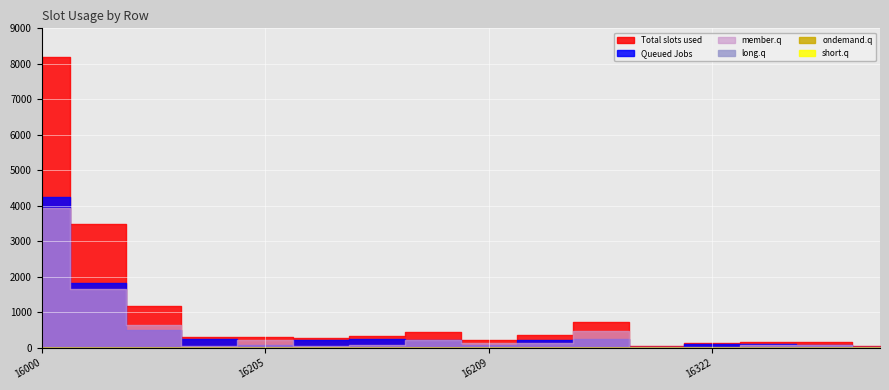

How many long.q values are between 0 and 1?

13